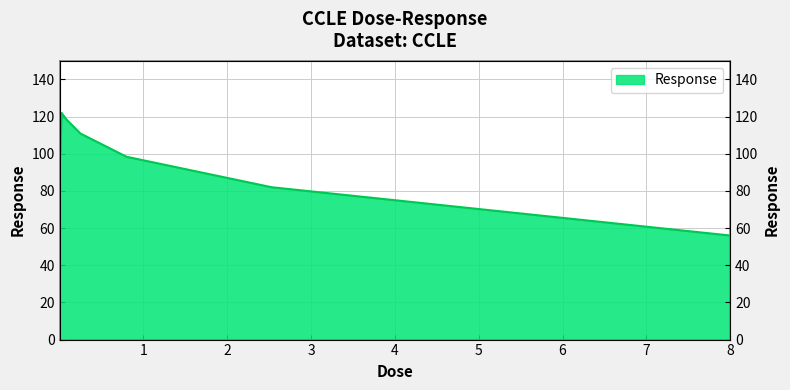

Rank the categories by value from highest to lowest.

0.0025, 0.025, 0.08, 0.25, 0.008, 0.8, 2.53, 8.0